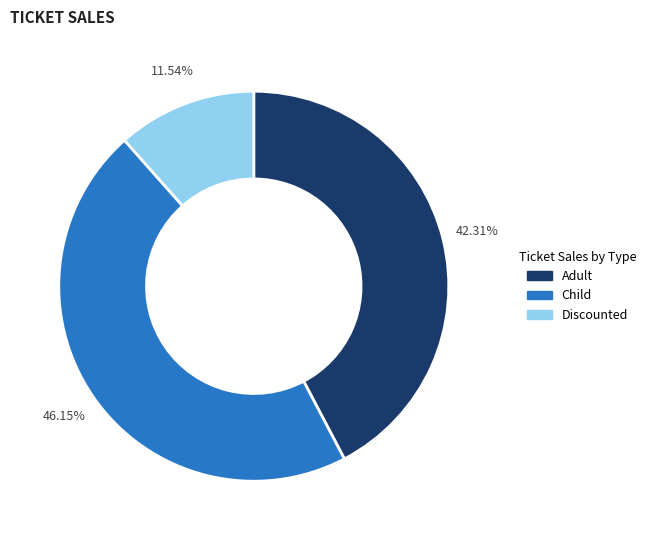

Combined, do Adult and Child account for over 50%?

Yes